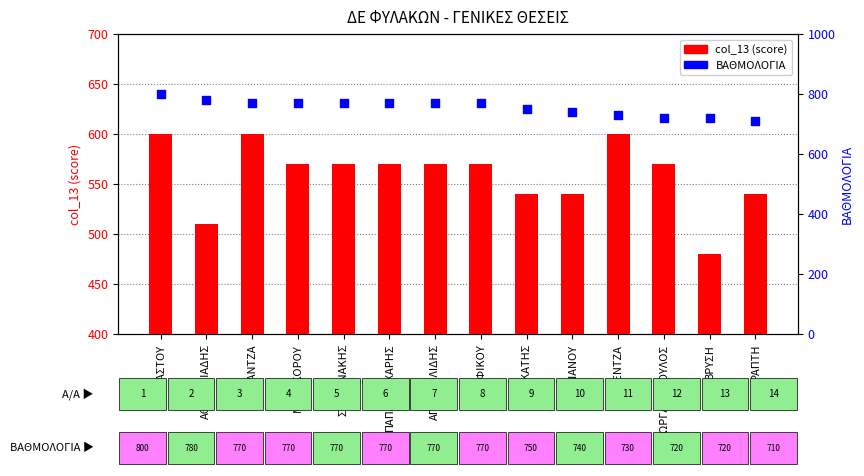

Is the value of col_13 (score) at ΑΘΑΝΑΣΙΑΔΗΣ greater than the value of ΒΑΘΜΟΛΟΓΙΑ at ΝΑΣΤΟΥ?

No